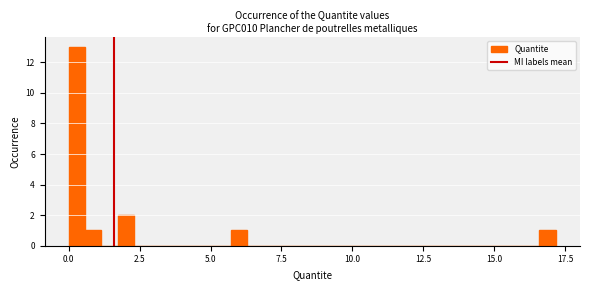

Around what value on the x-axis is the tallest bar? Give the approximate position of its centre, as read against the axis.

0.5